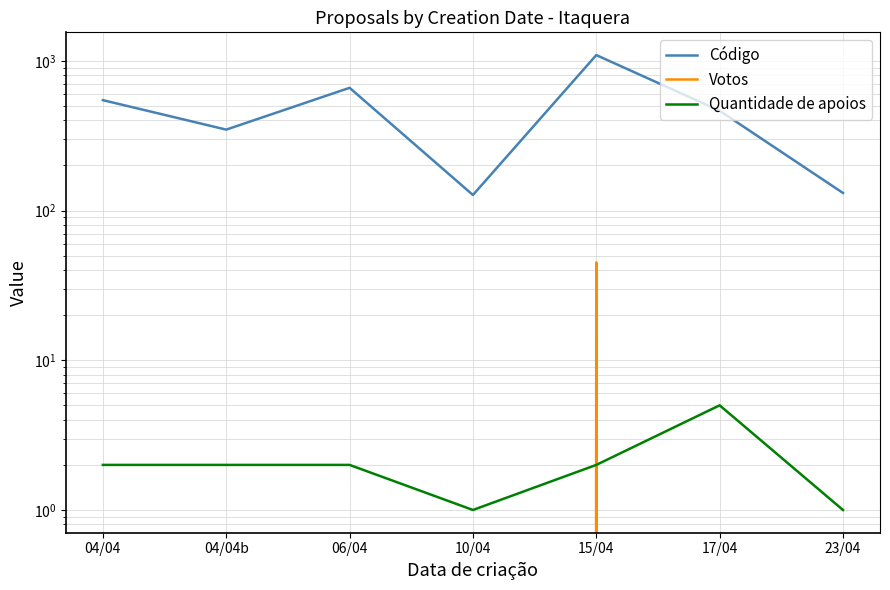

What is the difference between the second highest and minimum values in the Código series?

533